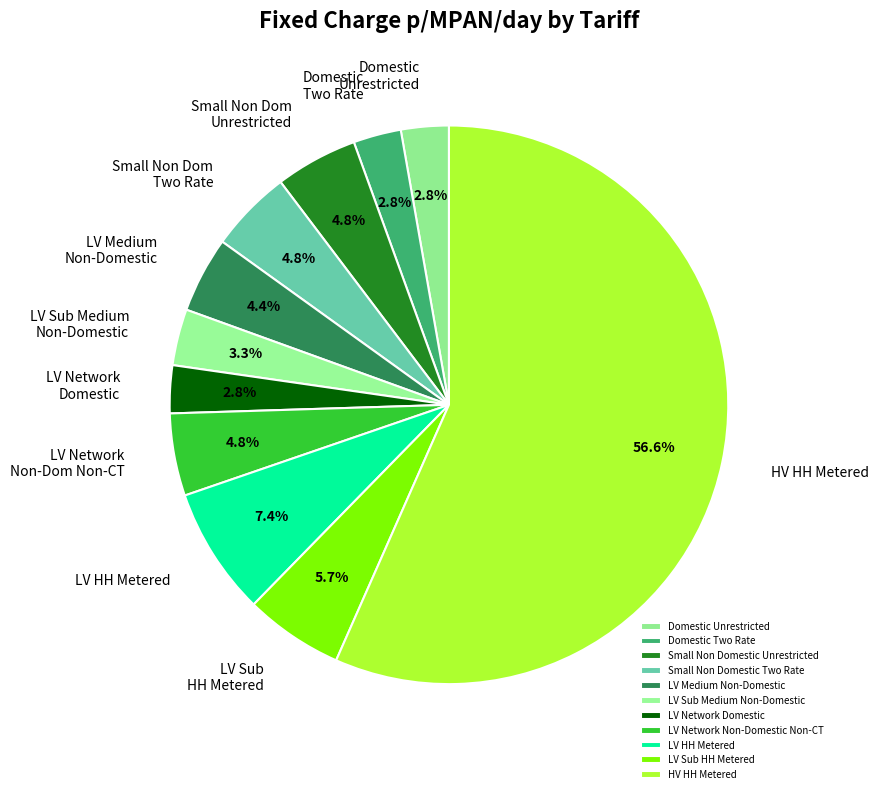

To the nearest percent, what percentage of the pie is LV Medium Non-Domestic?

4%